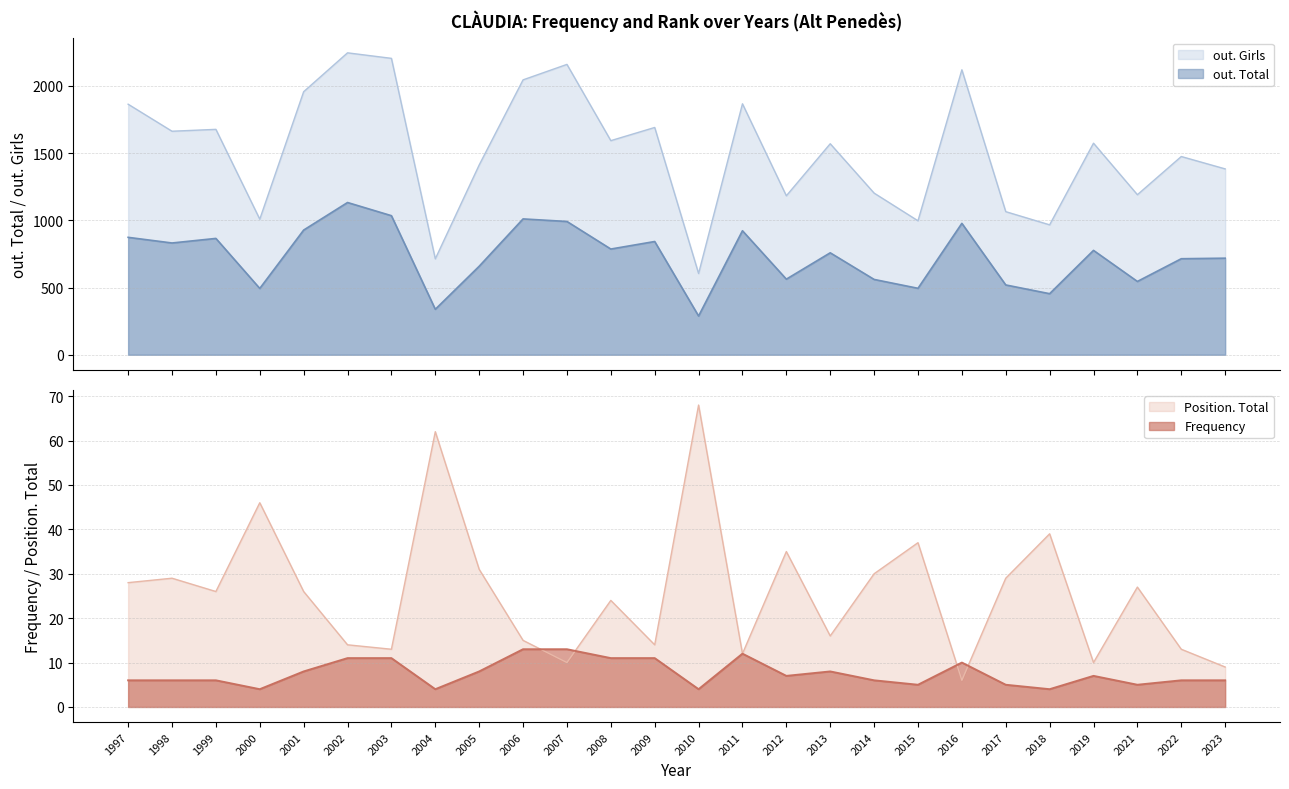

Between 2002 and 2010, which is larger?

2002